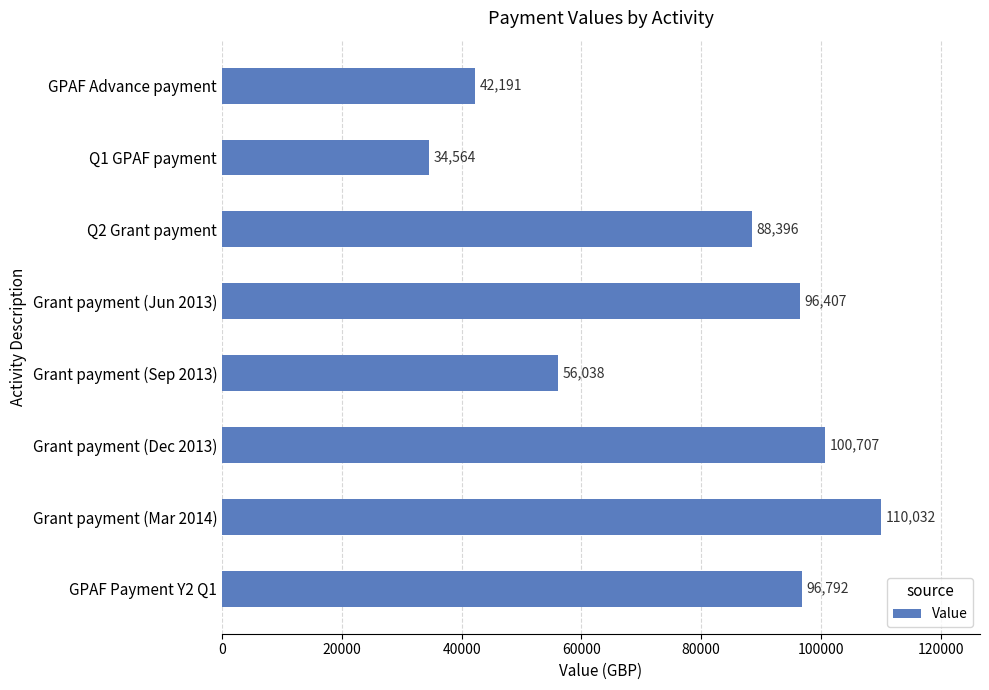

True or false: the data shows 100707 at Grant payment (Dec 2013).

True